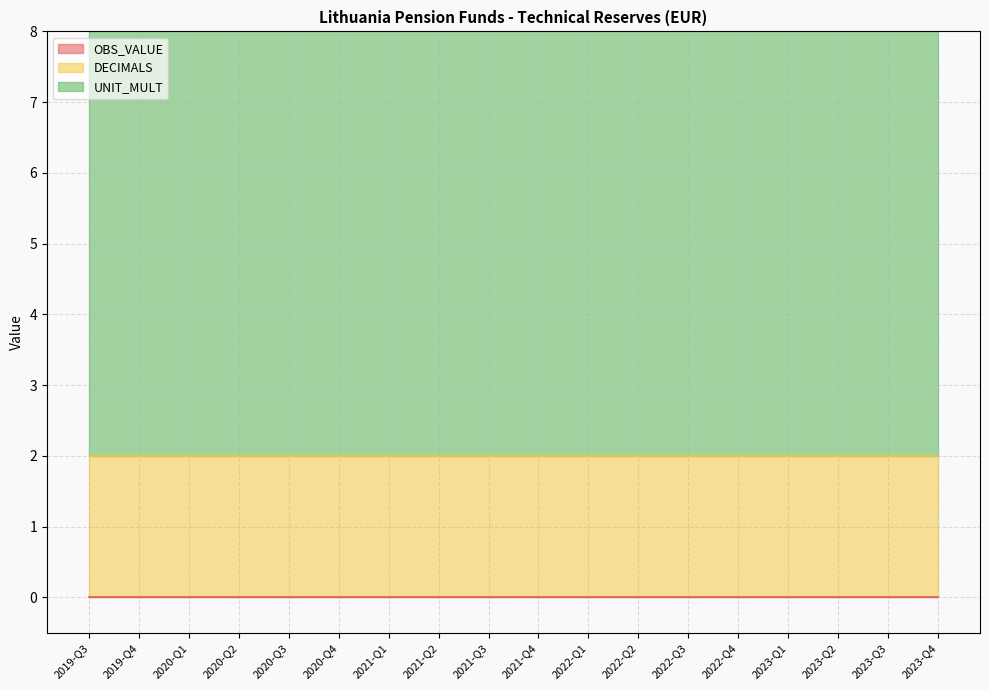

What is the total value across all series at 2020-Q2?

8